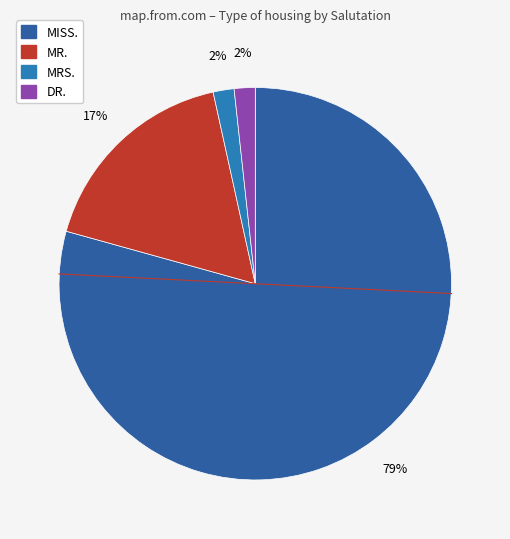

Which slice is the smallest?

MRS.